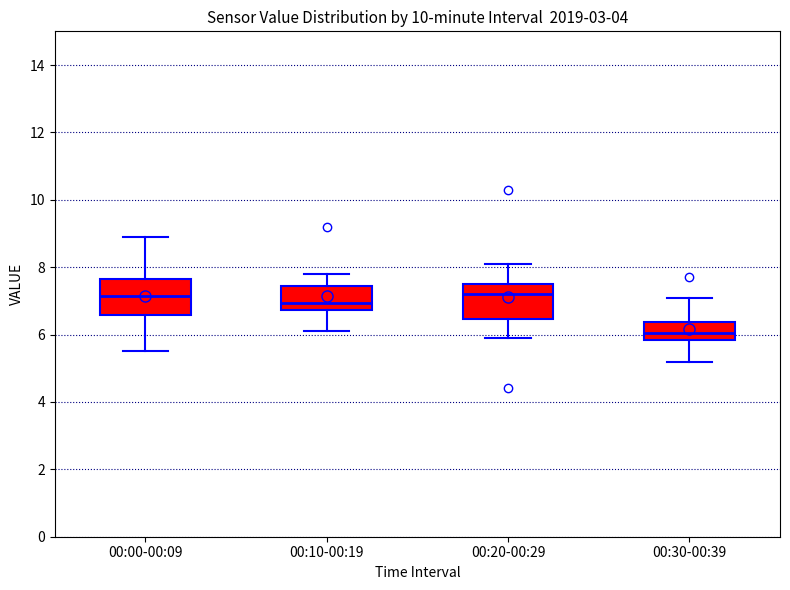

Reading left to right, read every box against the y-axis: the position of its median line, the range the box covers, and the ends of its whiskers. The values are not printed on the chart, so give them approximately, as read against the axis.

00:00-00:09: median 7.2, box 6.6 to 7.6, whiskers 5.6 to 9.0
00:10-00:19: median 7.0, box 6.8 to 7.4, whiskers 6.2 to 7.8
00:20-00:29: median 7.2, box 6.4 to 7.6, whiskers 6.0 to 8.2
00:30-00:39: median 6.0, box 5.8 to 6.4, whiskers 5.2 to 7.2